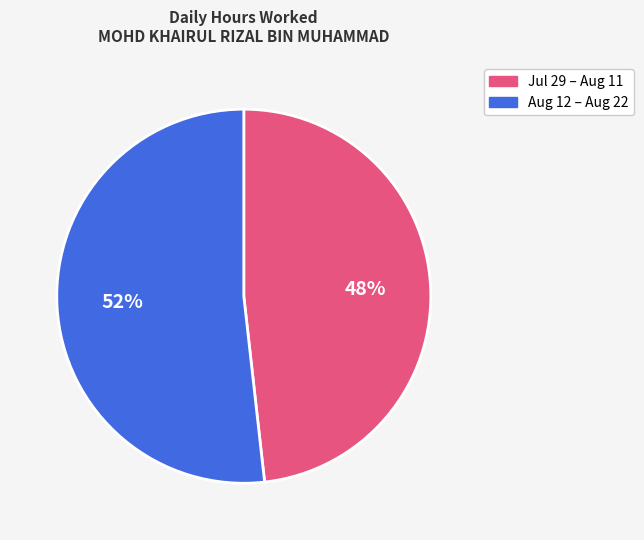

To the nearest percent, what is the average slice percentage?

50%